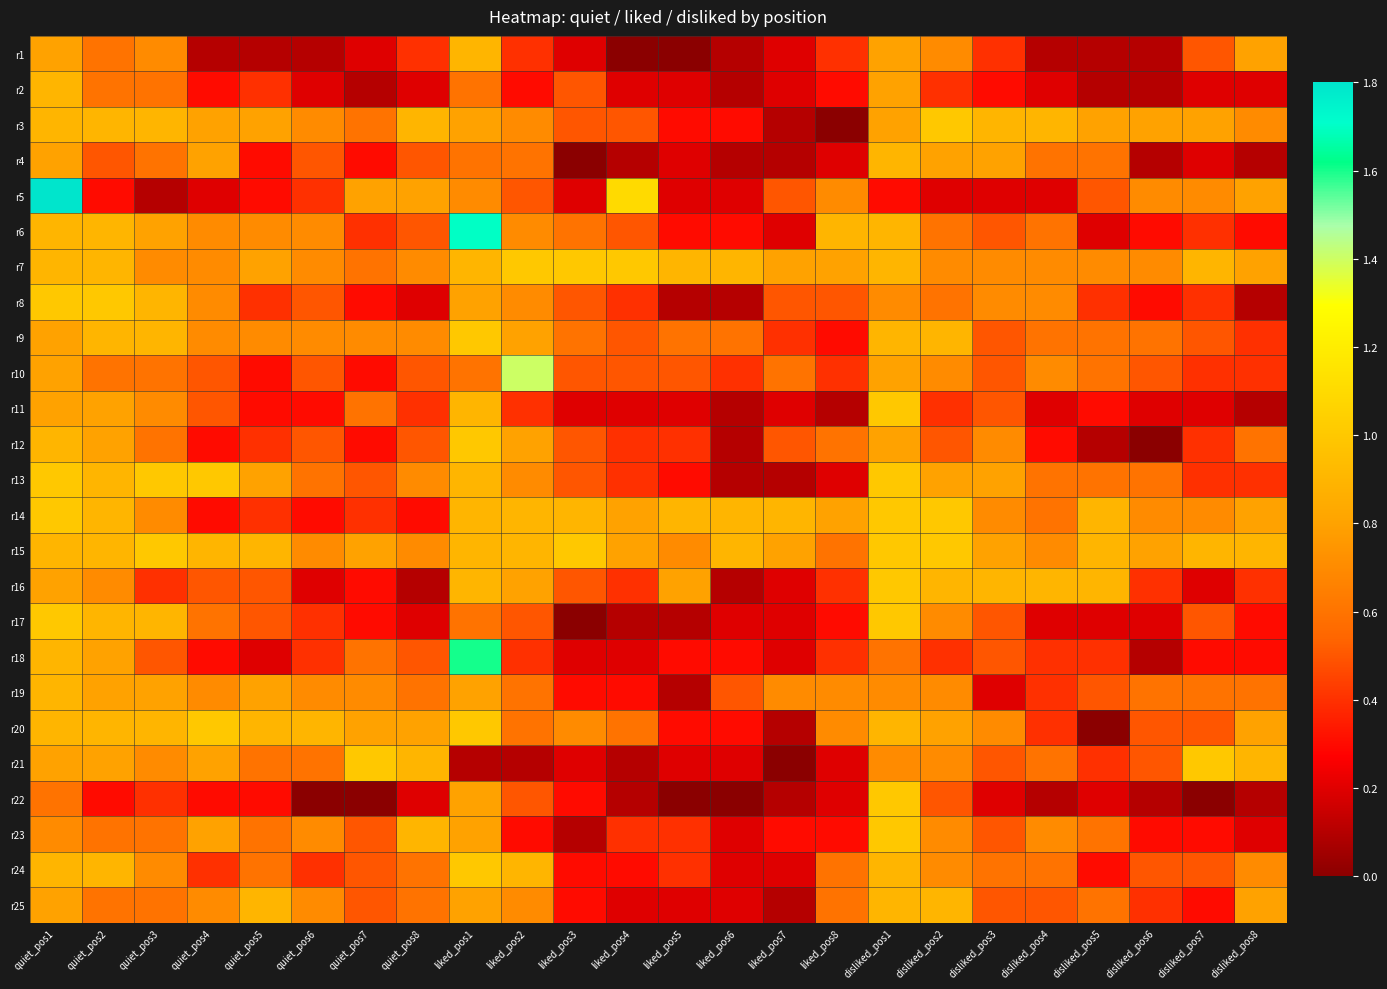

At which category is the sum across all series the highest?

quiet_pos1